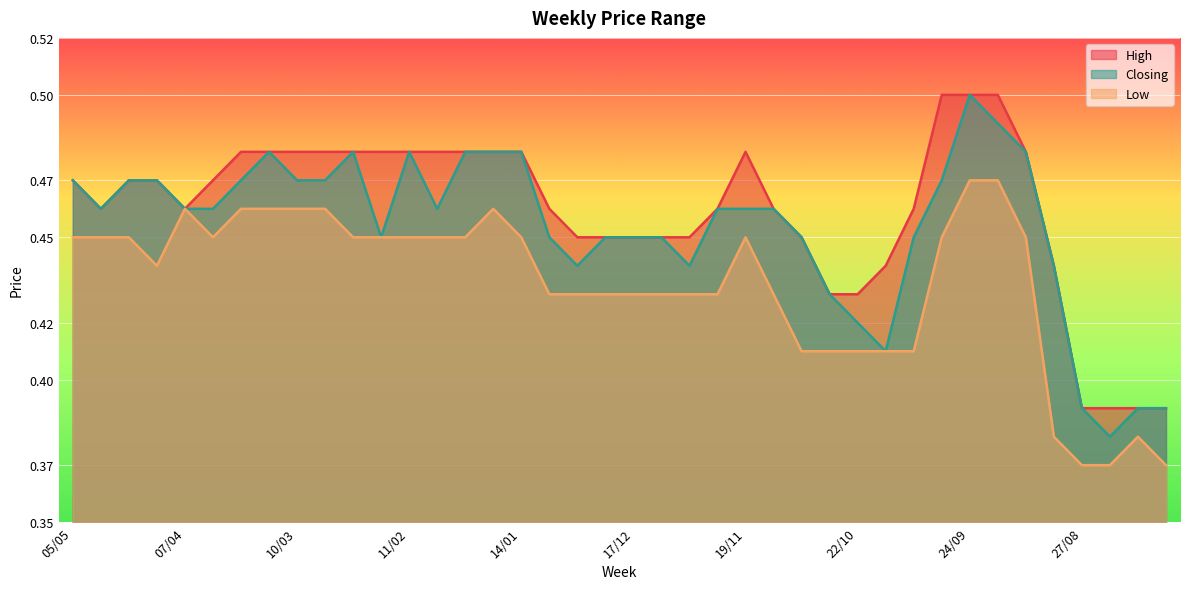

At 17/09, list the series in order from smallest to largest.

Low, Closing, High